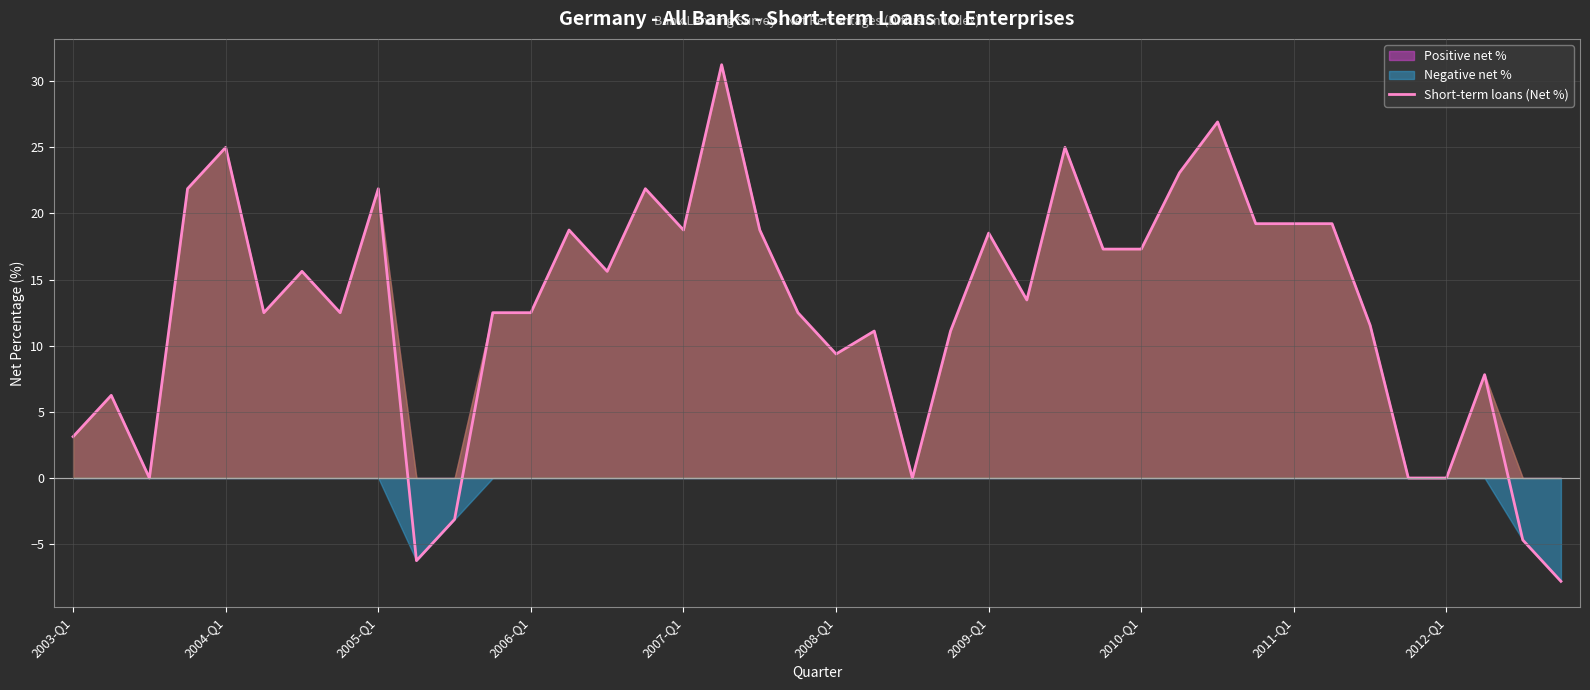

What is the lowest value of the Short-term loans (Net %) series?

-7.8